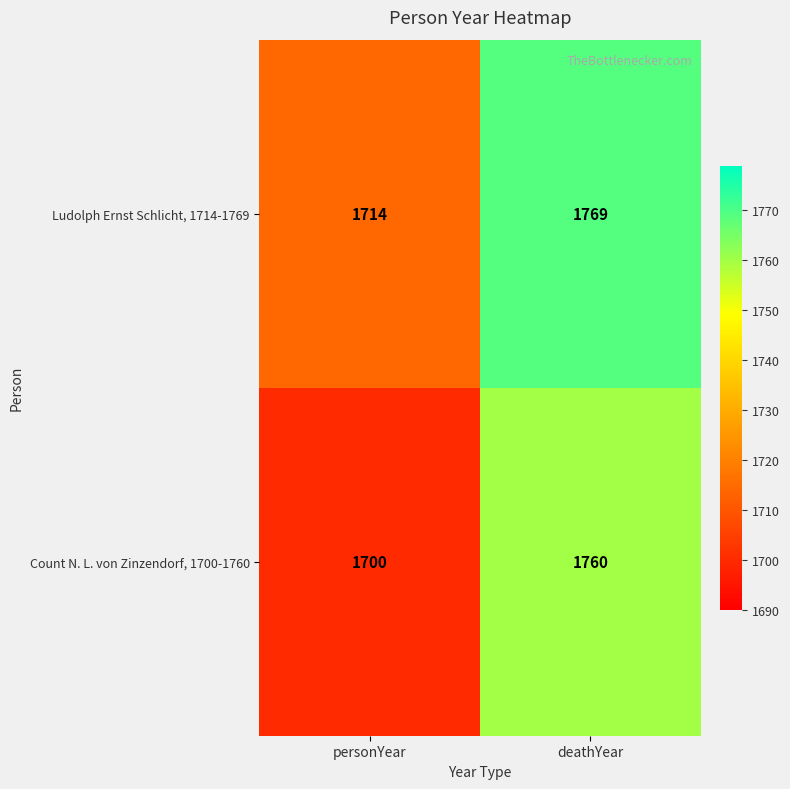

At which category is the sum across all series the highest?

deathYear